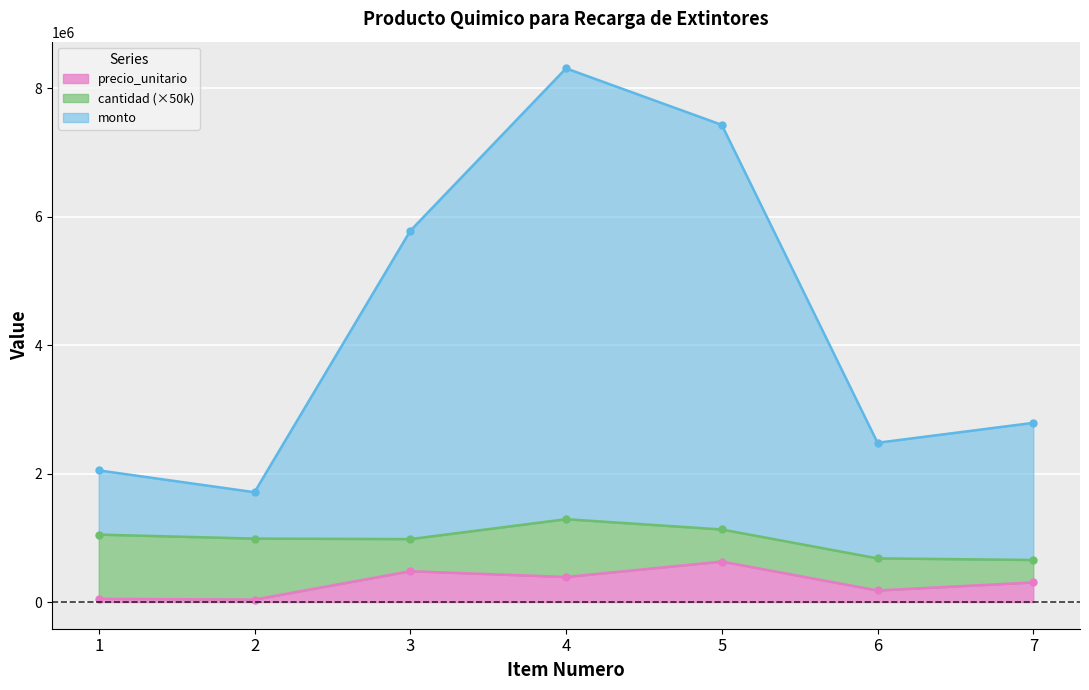

The value of precio_unitario at 3 is 480000. True or false?

True